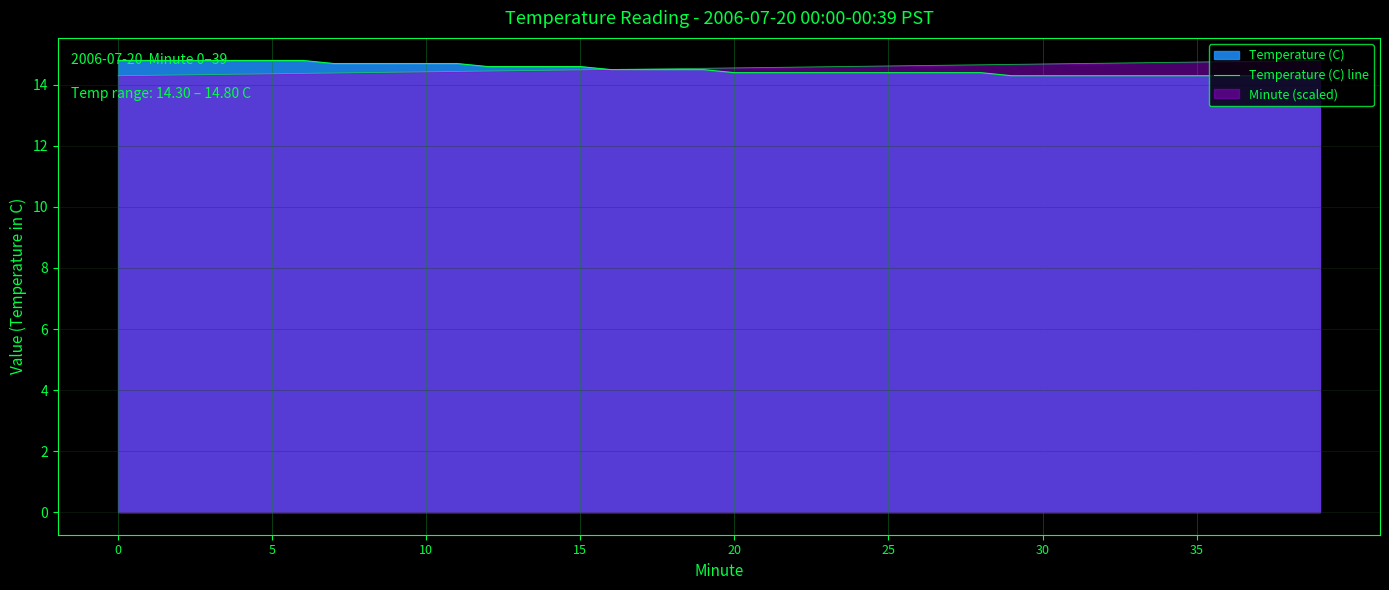

What is the difference between the maximum and second lowest values?

0.5